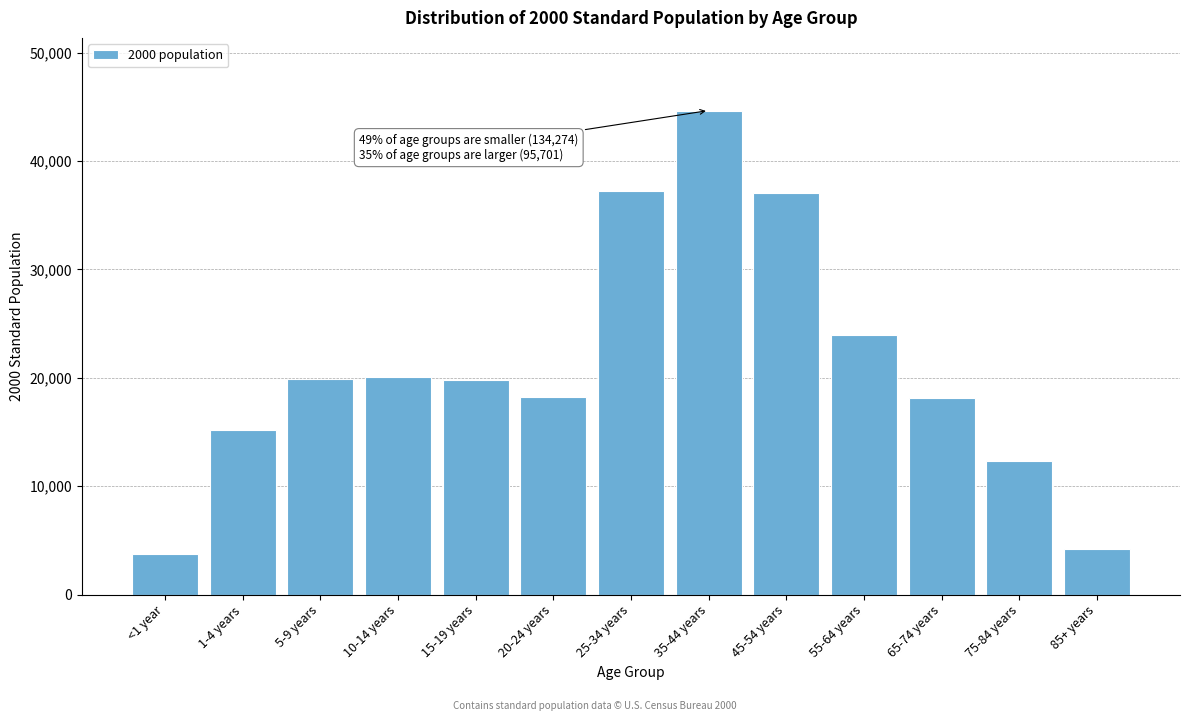

The value at <1 year is 5848. True or false?

False